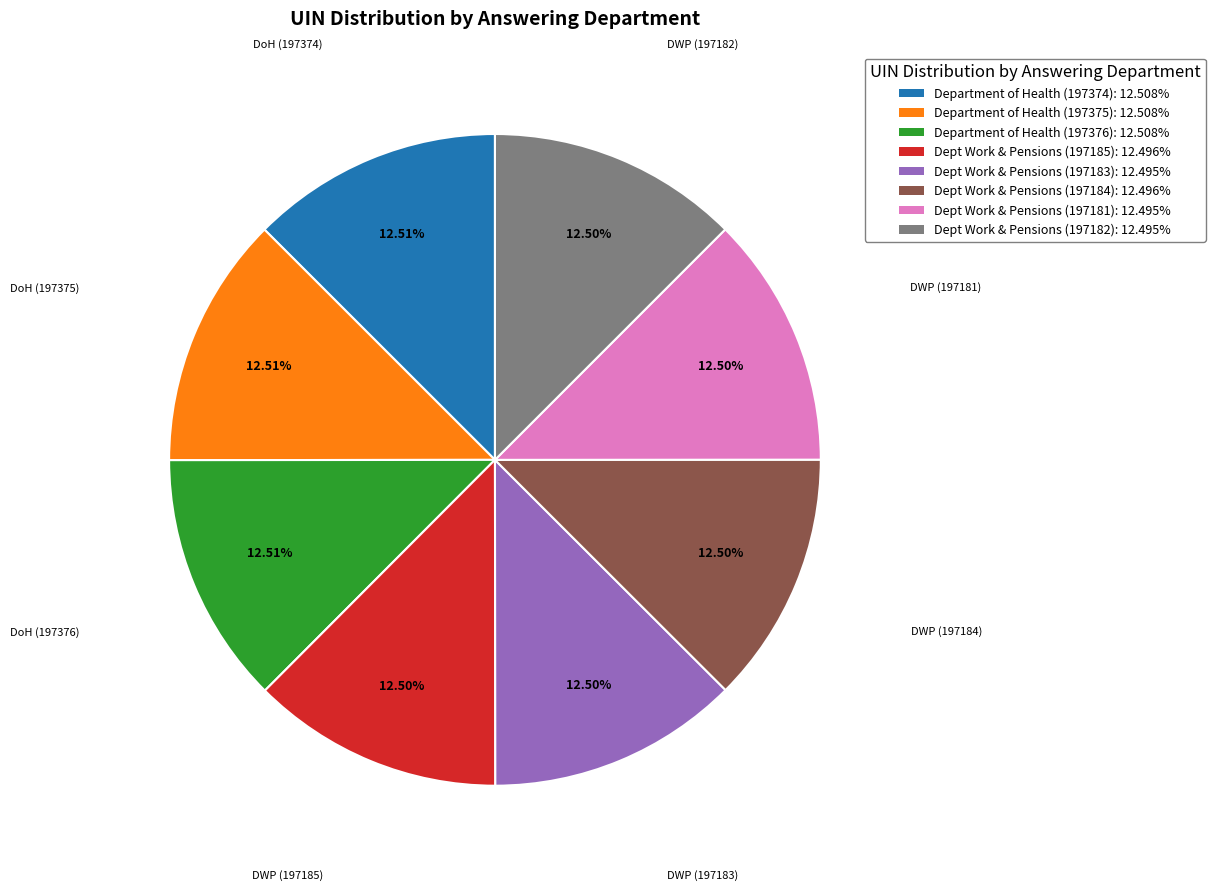

Does any single category account for the majority?

No